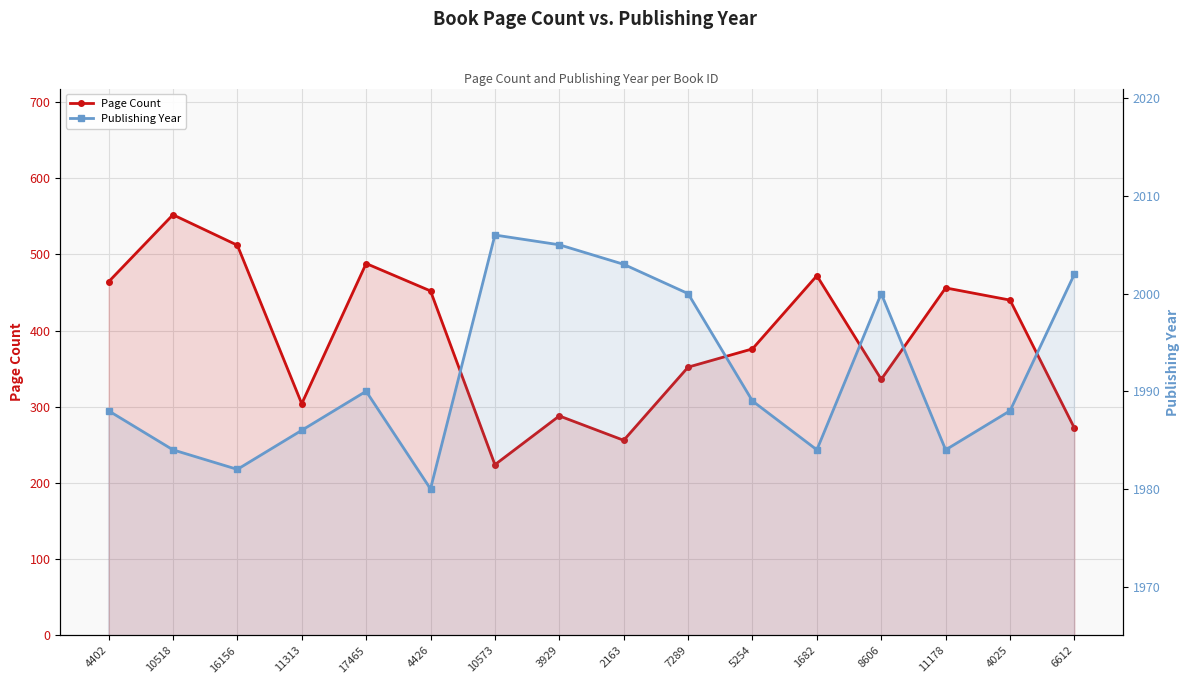

Which label corresponds to the largest value in the chart?

10573